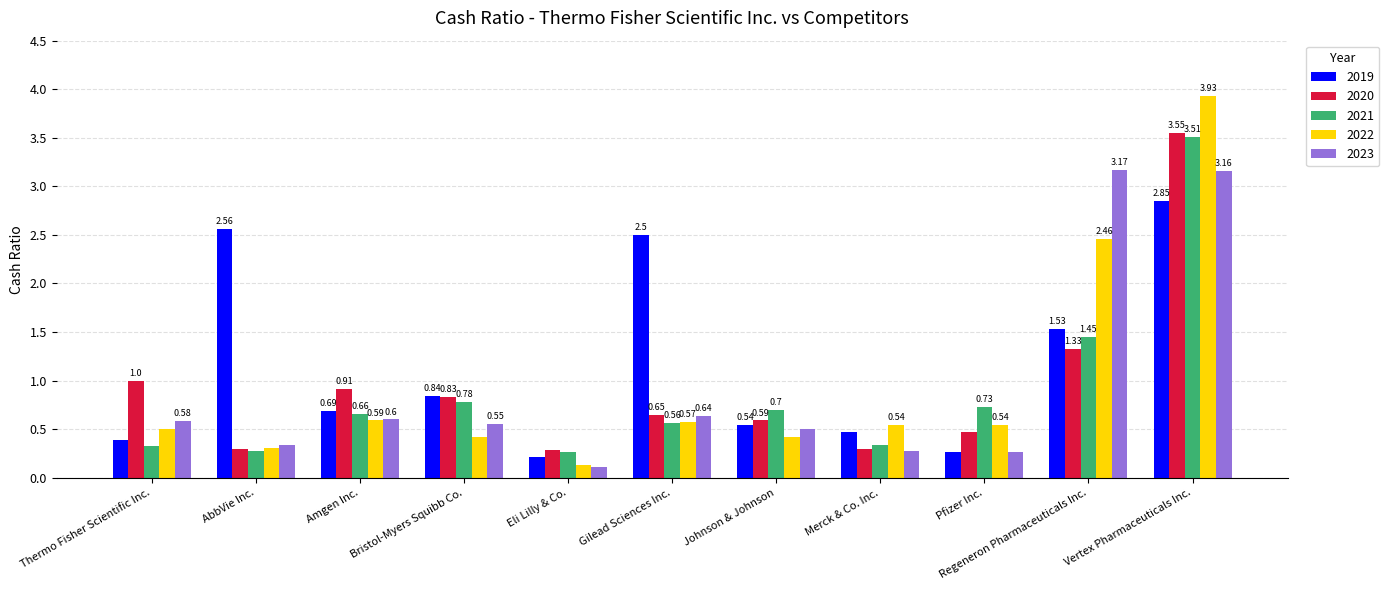

Which category has the highest value across all series?

Vertex Pharmaceuticals Inc.